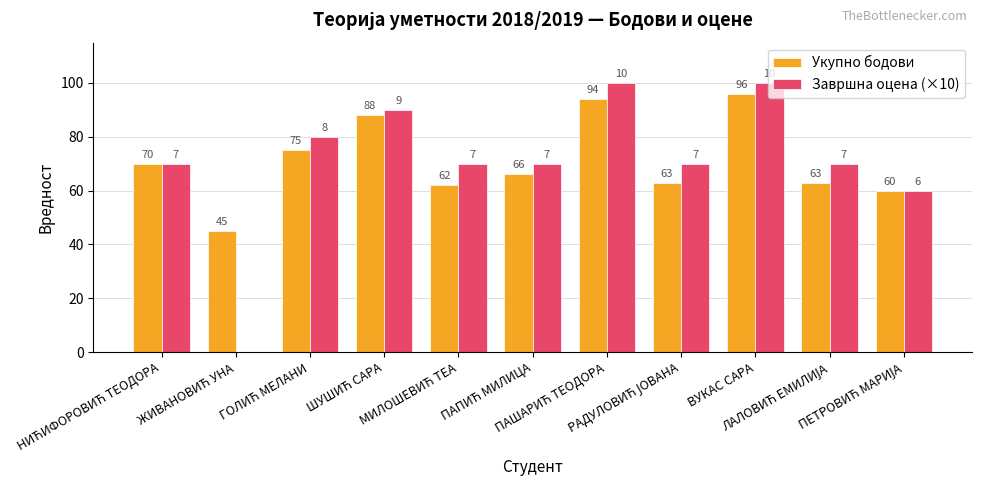

How many data points does each series have?

11